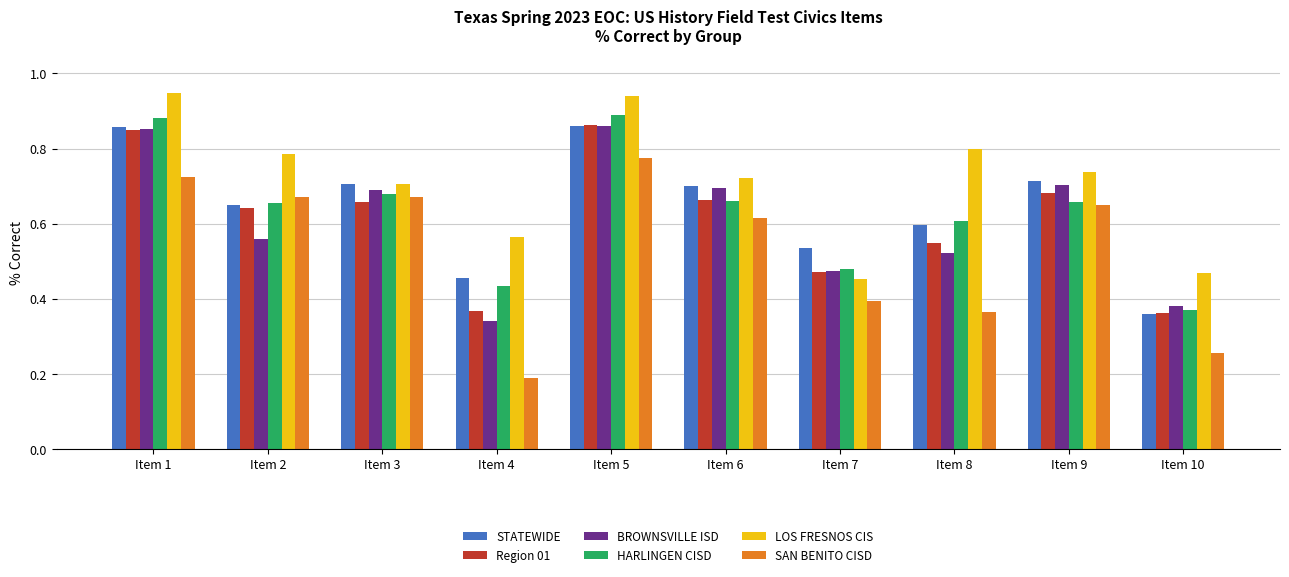

Which series has the largest total across all categories?

LOS FRESNOS CIS